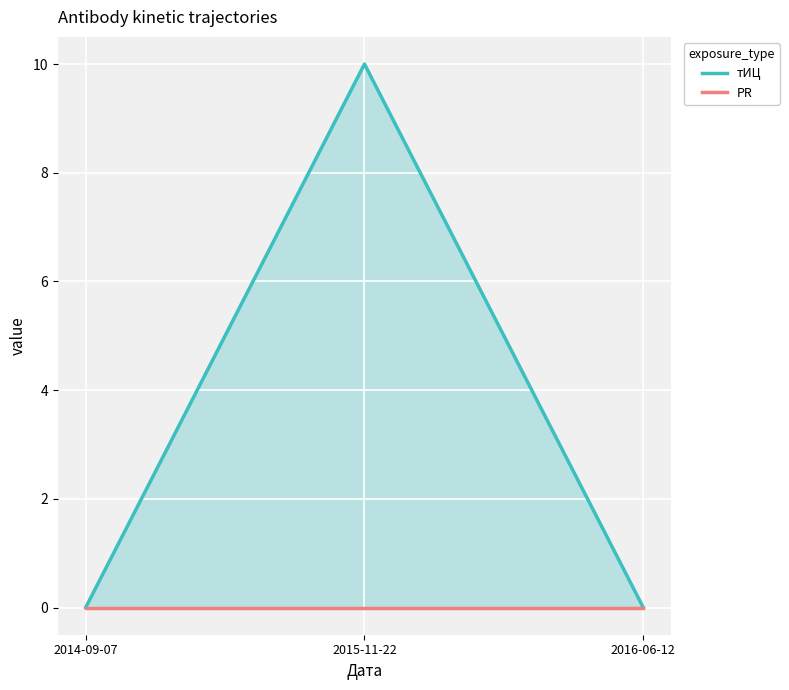

Rank the series at 2014-09-07 from highest to lowest value.

тИЦ, PR